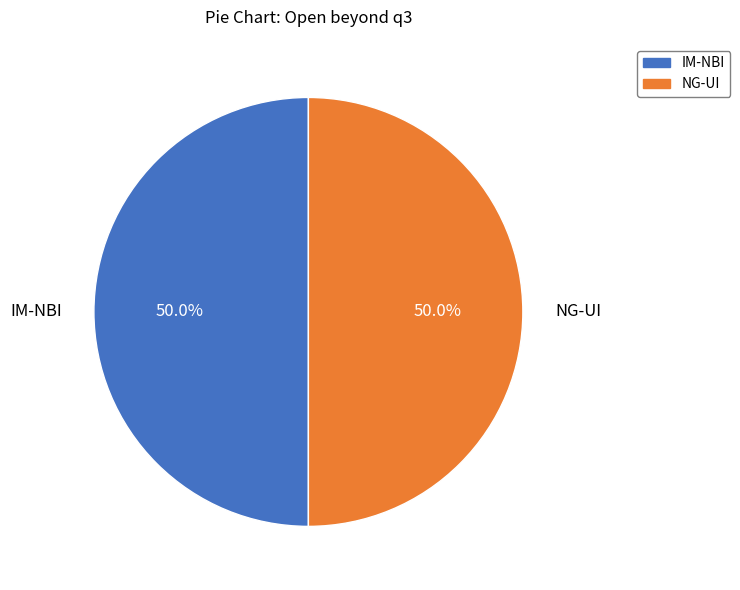

What is the ratio of the value at NG-UI to the value at IM-NBI?

1.0